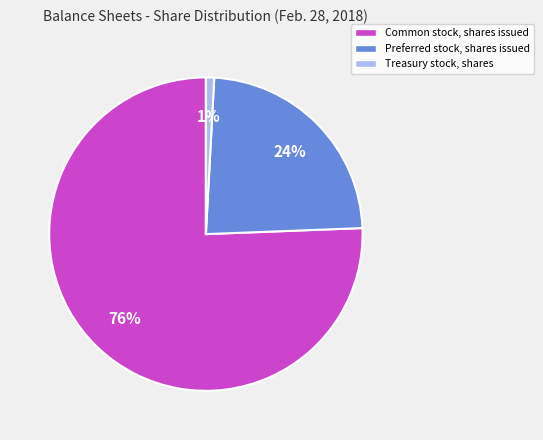

How many segments does this pie chart have?

3